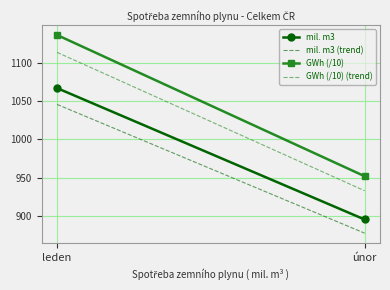

What is the smallest value displayed?

877.2